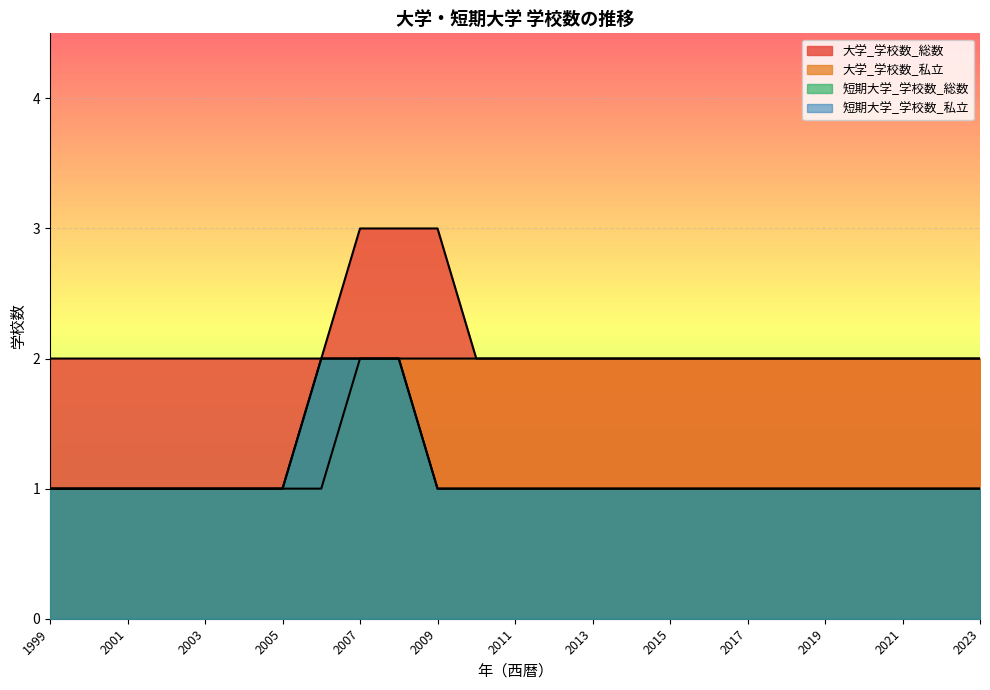

Where is 短期大学_学校数_私立 nearest to the value 1?

1999